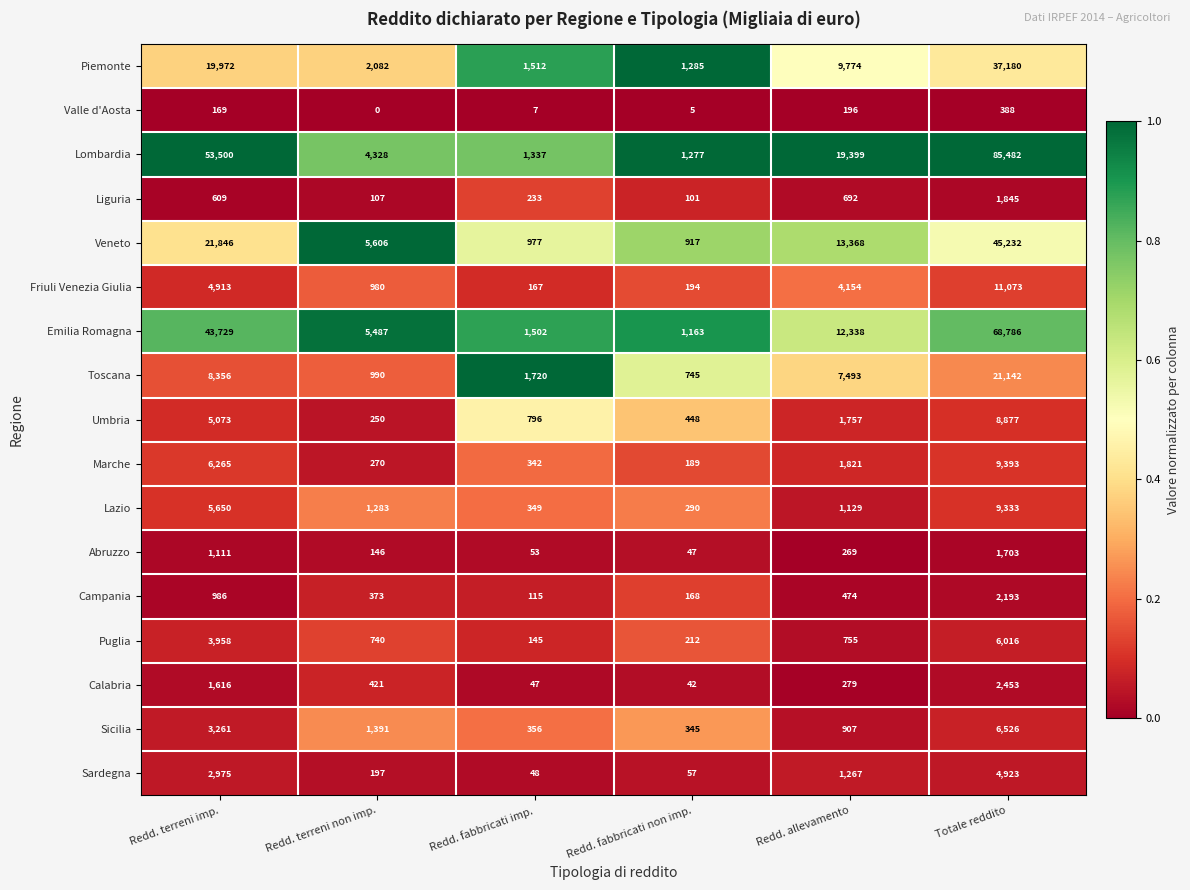

What is the difference between the highest and lowest values at Redd. terreni non imp.?

5606